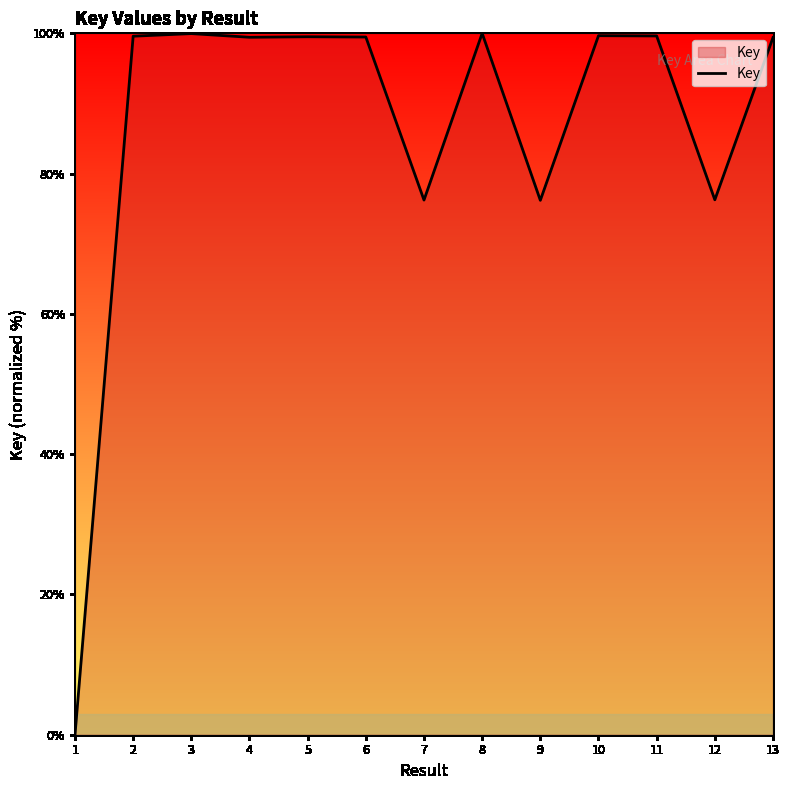

Read the value at 4.

99.4